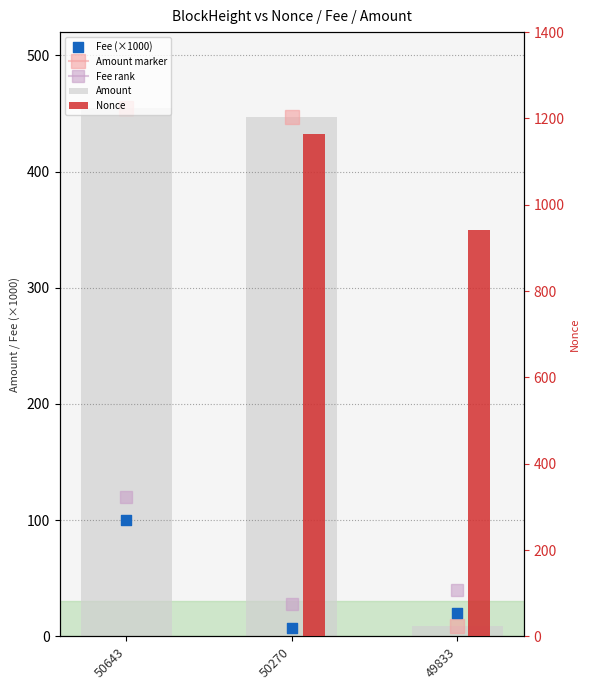

At which category is the sum across all series the highest?

50270